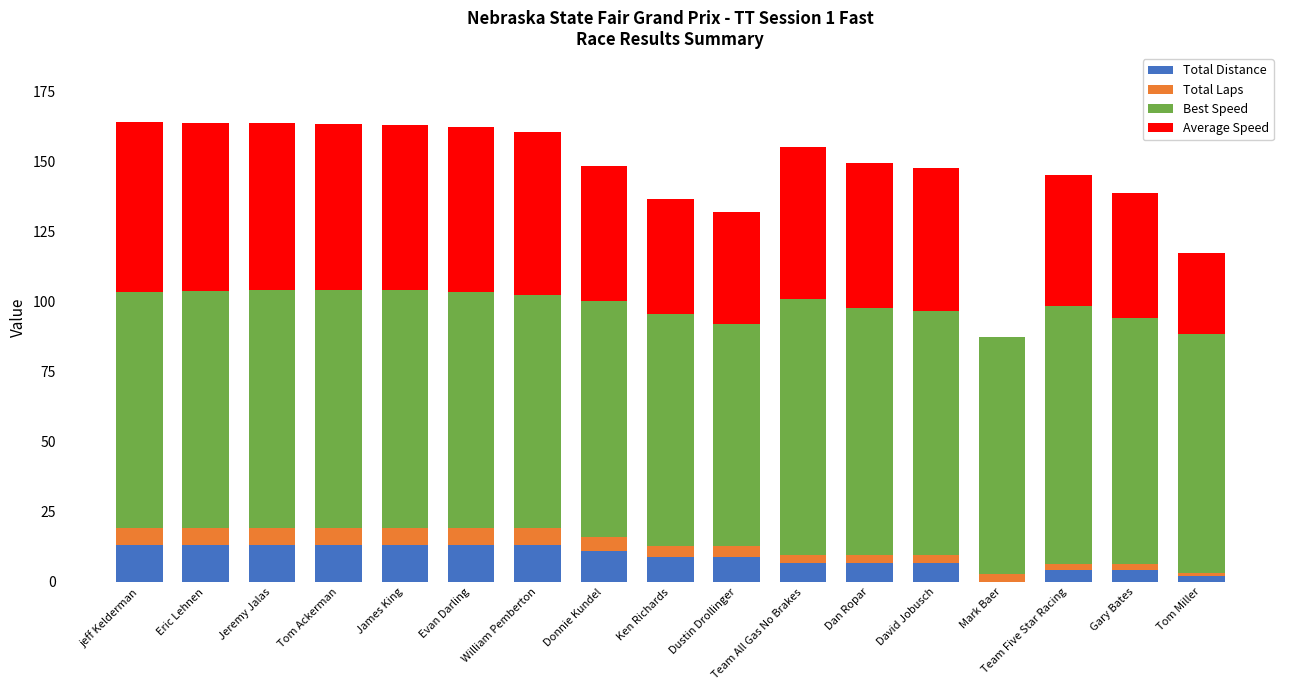

Are the bars grouped side by side (vs. stacked)?

No